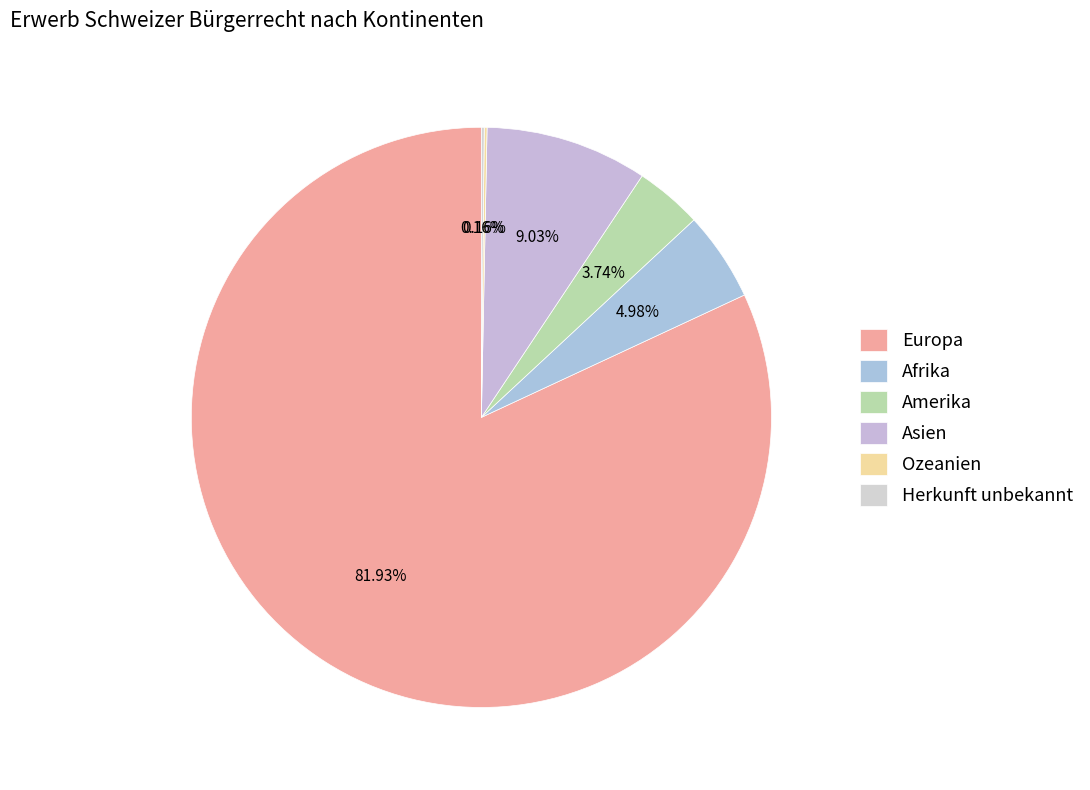

To the nearest percent, what is the average slice percentage?

17%